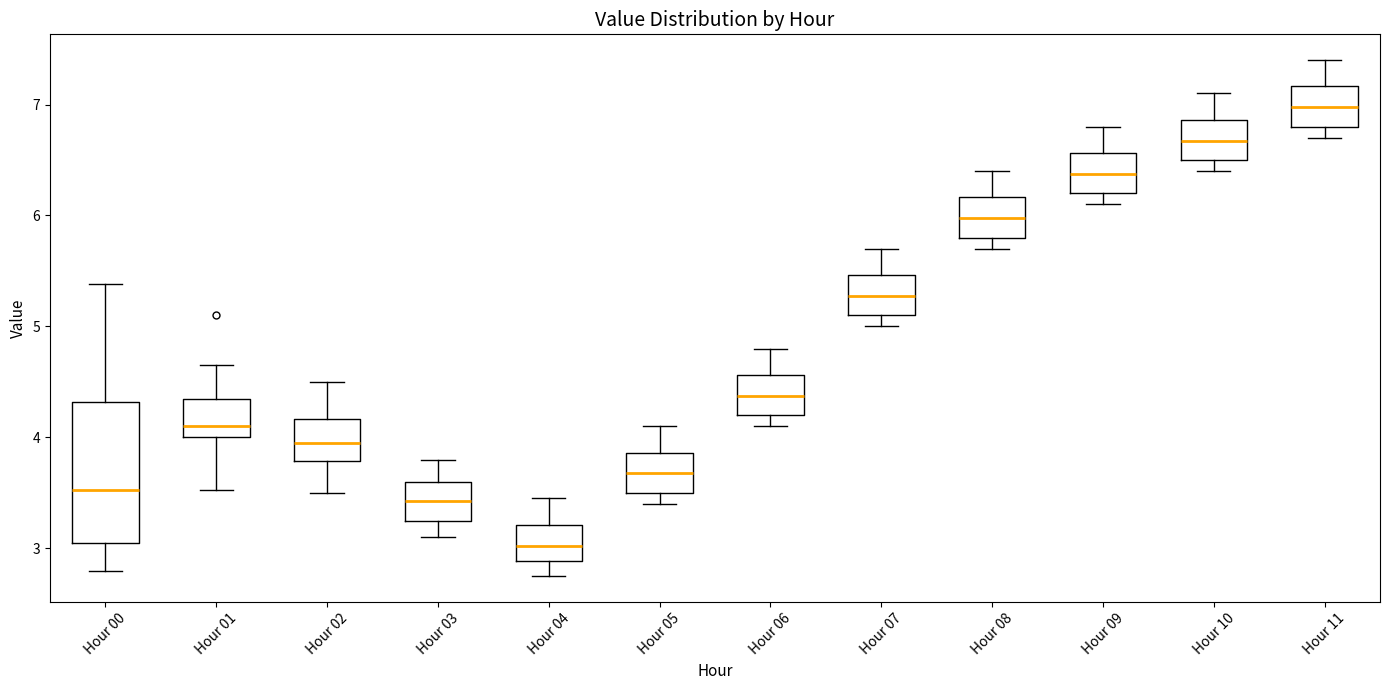

Comparing the boxes themselves (not the whiskers), which one is the tallest?

Hour 00